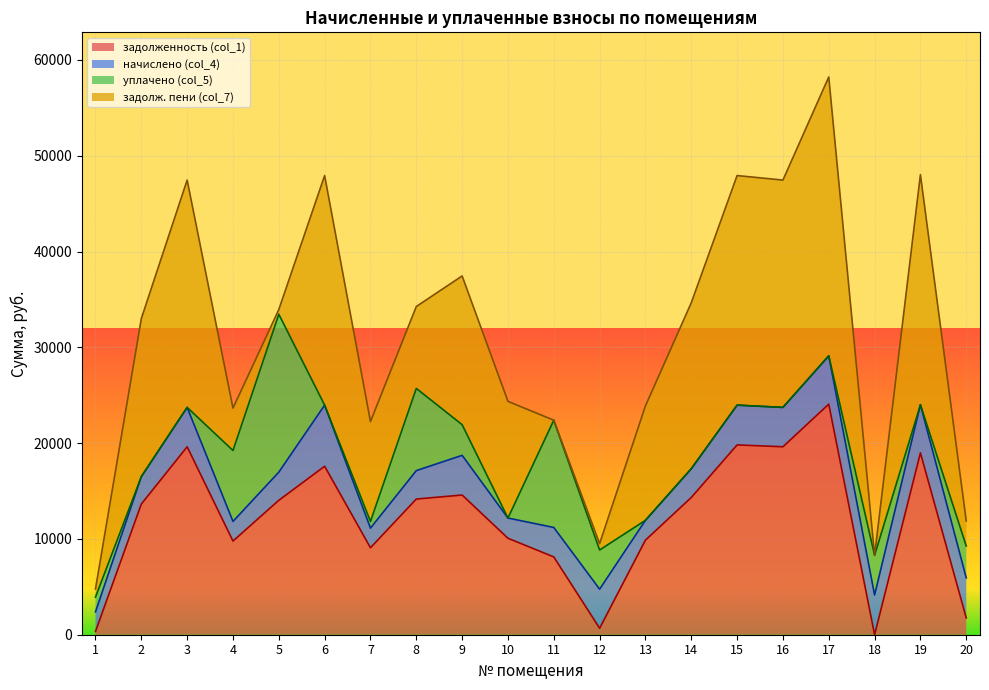

What is the difference between the highest and lowest values at 16?

23730.0